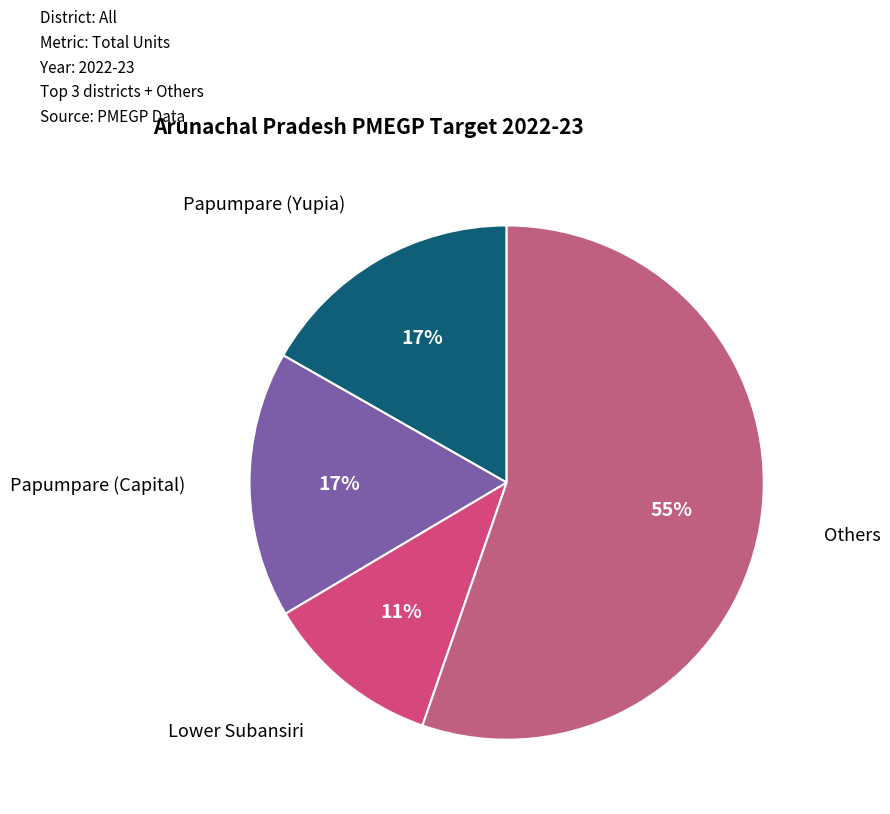

How many segments does this pie chart have?

4